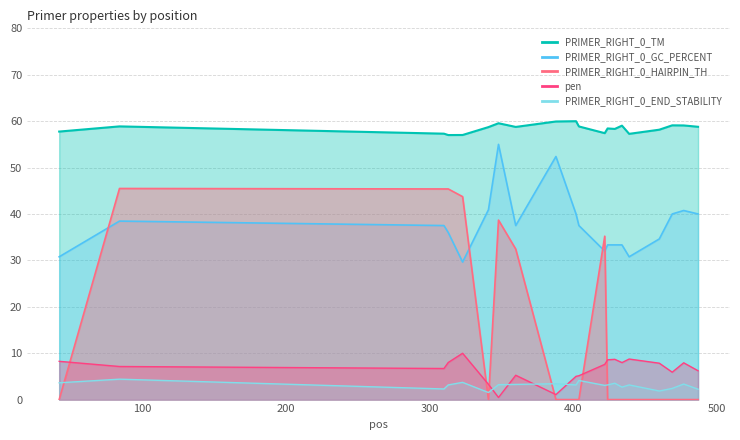

What is the sum of the PRIMER_RIGHT_0_GC_PERCENT values at 360 and 434?

70.8